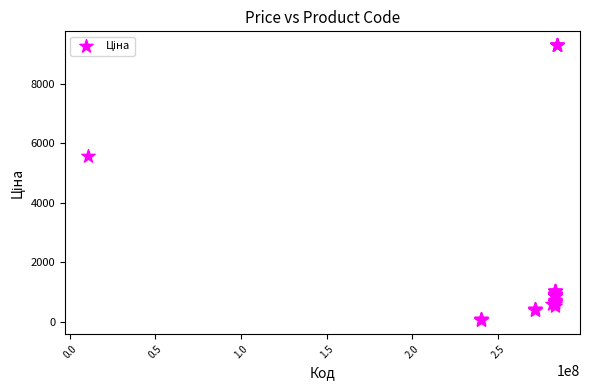

What Y value in the scatter plot is closest to 4673?

5560.3